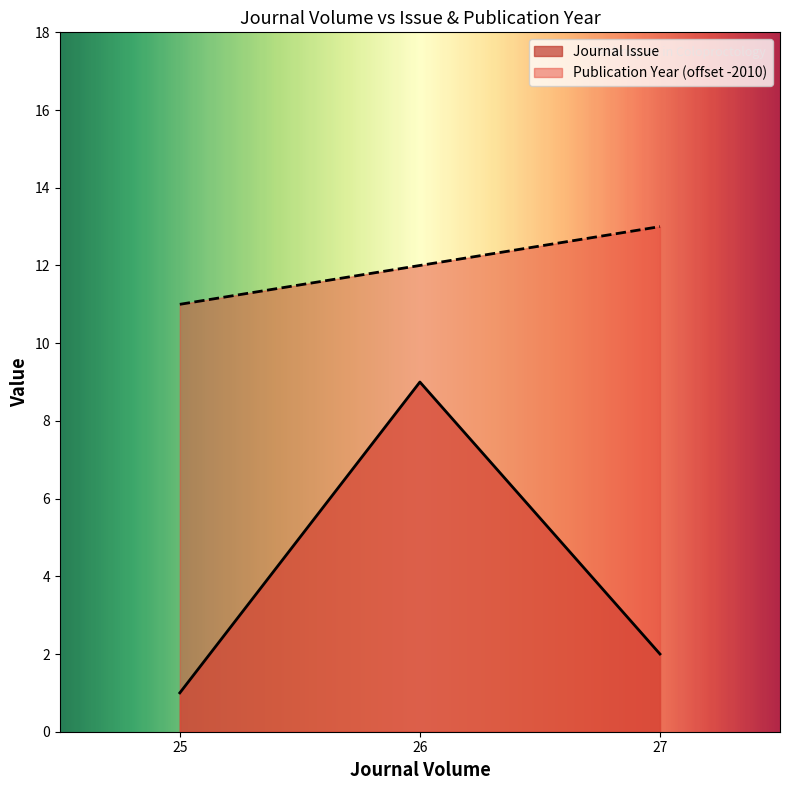

Reading left to right, transcribe all the data shown in this chart.

Journal Issue: 1	9	2
Publication Year: 11	12	13